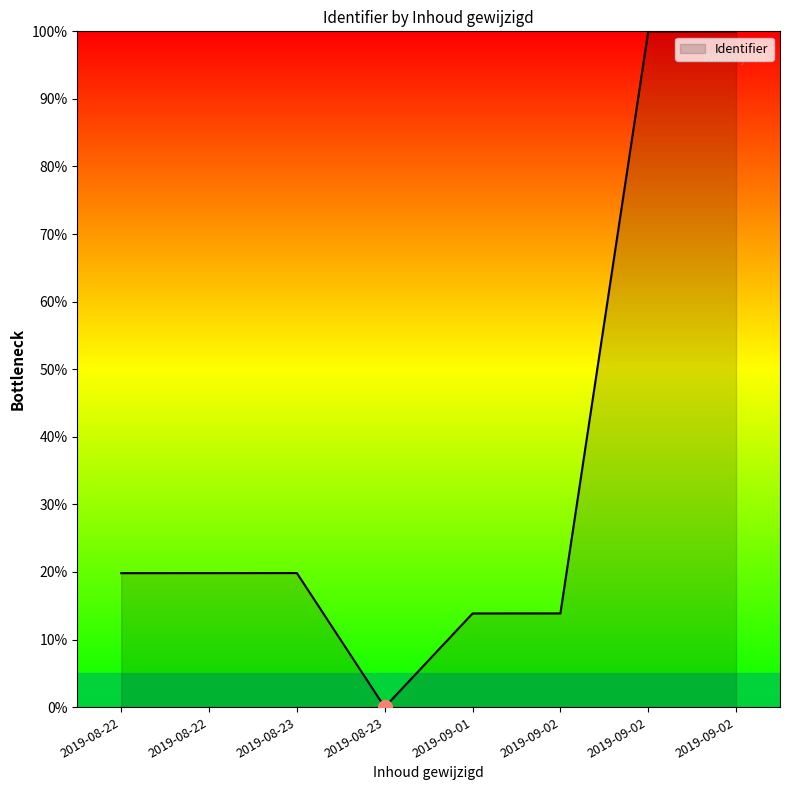

What is the greatest value displayed?

100.0